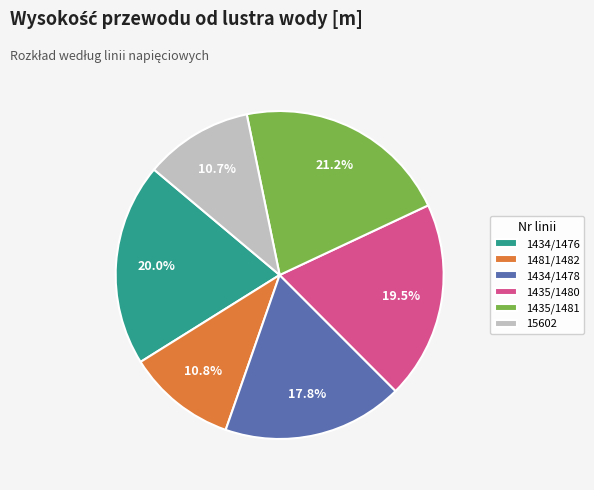

To the nearest percent, what portion does 1434/1476 represent?

20%